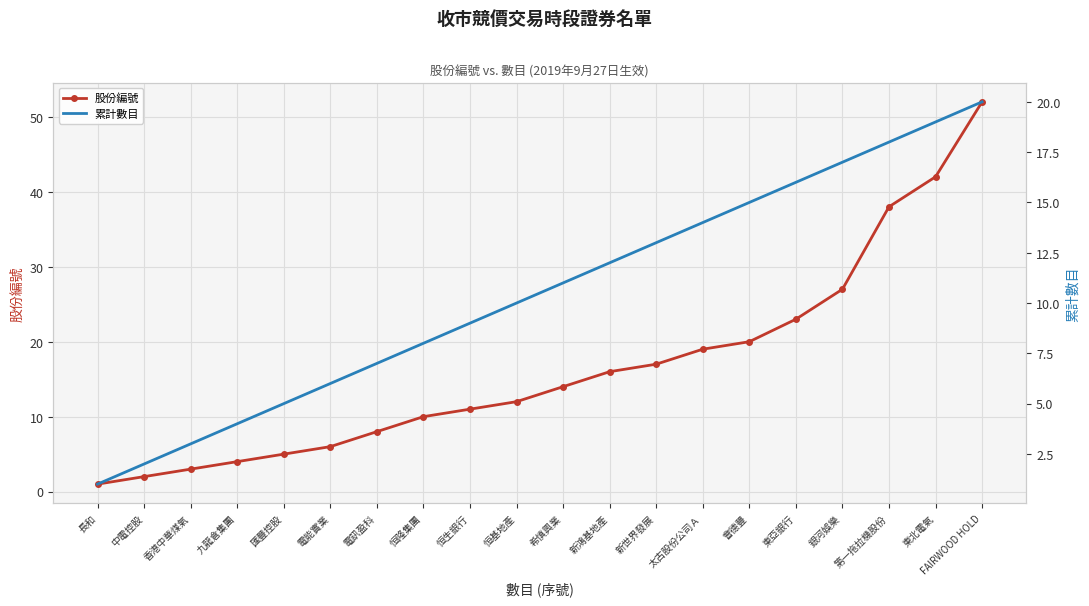

True or false: 股份編號 and 累計數目 intersect in this chart.

False